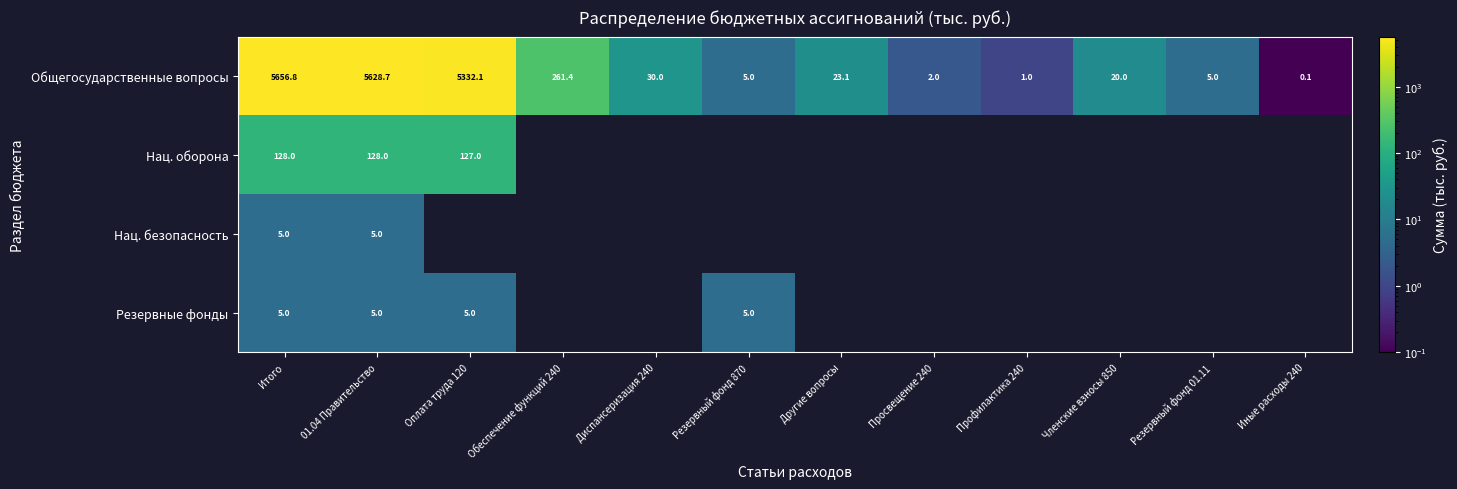

What is the sum of the Общегосударственные вопросы values at Резервный фонд 01.11 and Иные расходы 240?

5.1